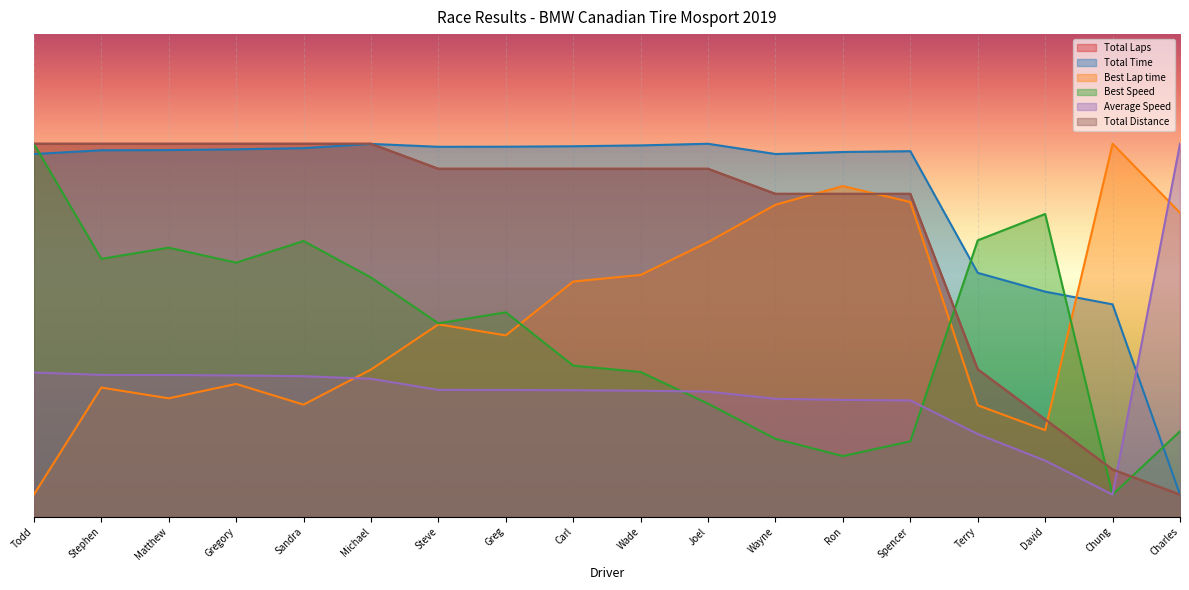

True or false: Total Distance and Total Laps intersect in this chart.

False